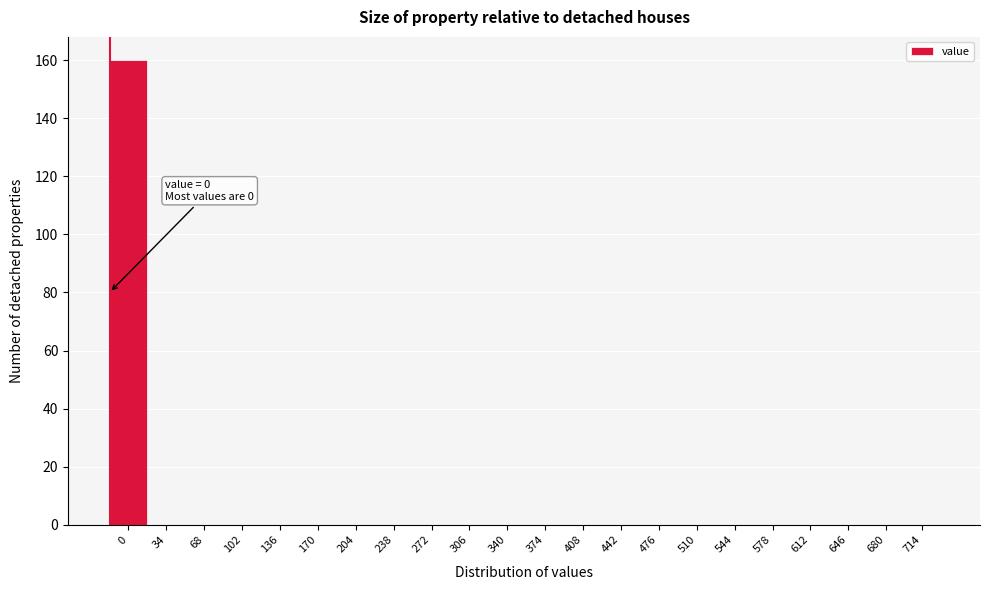

Reading right to left, transcribe all the data shown in this chart.

714=0	680=0	646=0	612=0	578=0	544=0	510=0	476=0	442=0	408=0	374=0	340=0	306=0	272=0	238=0	204=0	170=0	136=0	102=0	68=0	34=0	0=160